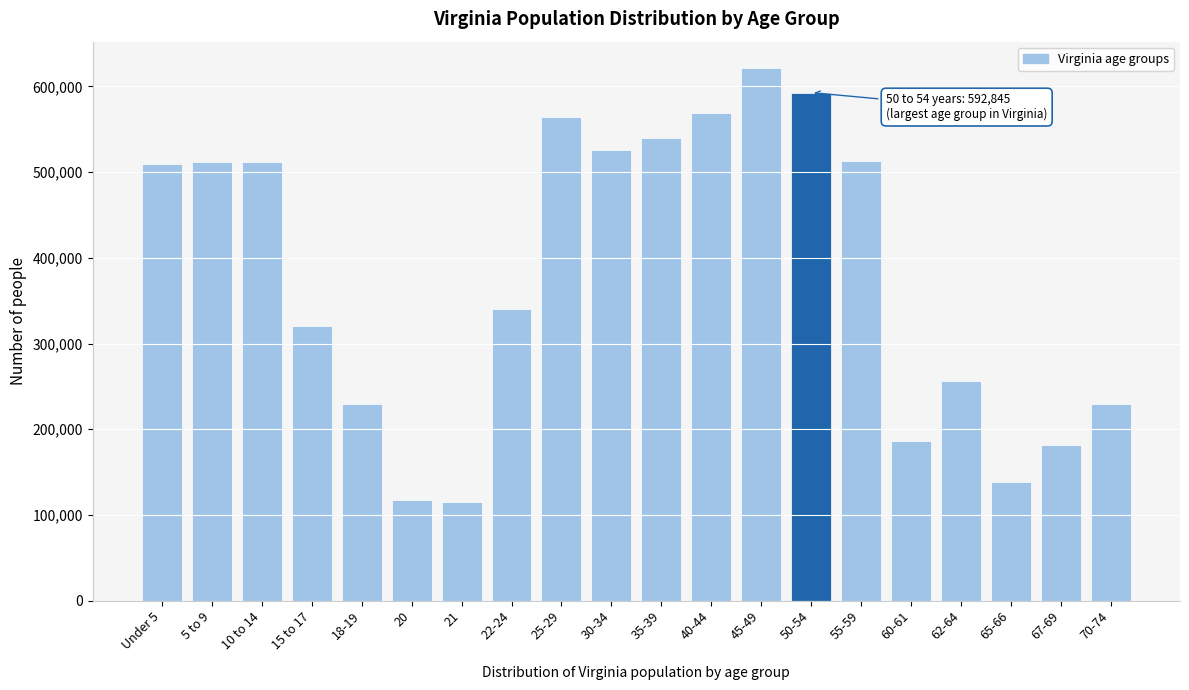

What is the maximum value shown in the chart?

621155